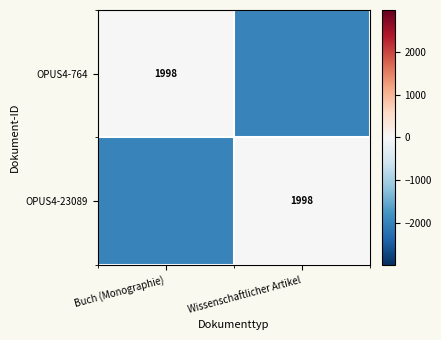

True or false: OPUS4-23089 has a value of 1998 at Wissenschaftlicher Artikel.

True